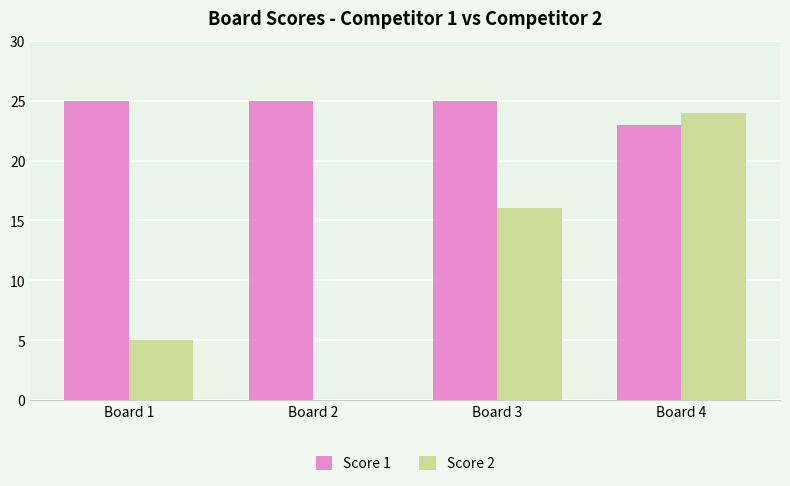

Reading left to right, transcribe all the data shown in this chart.

Score 1: 25	25	25	23
Score 2: 5	0	16	24